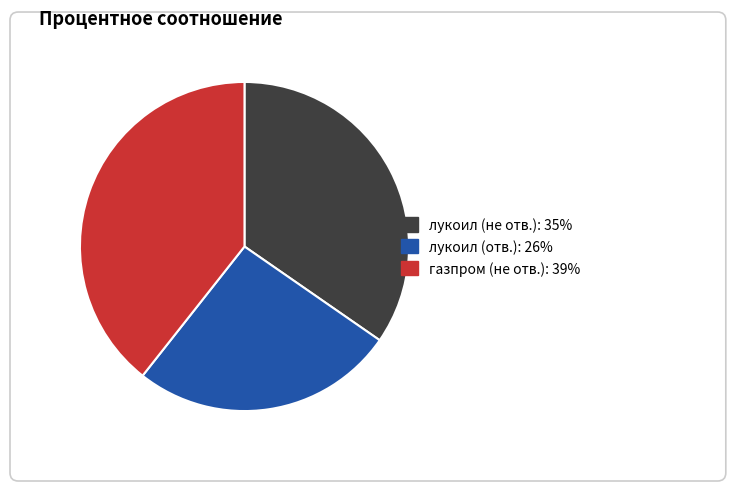

Is there any slice that represents more than half of the pie?

No